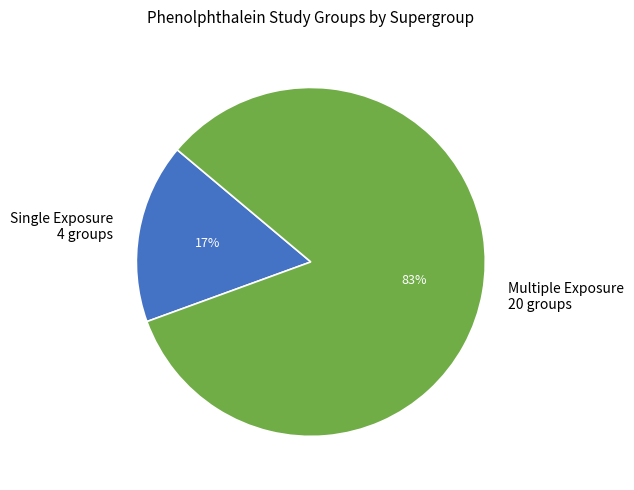

To the nearest percent, what is the combined percentage of Single Exposure and Multiple Exposure?

100%